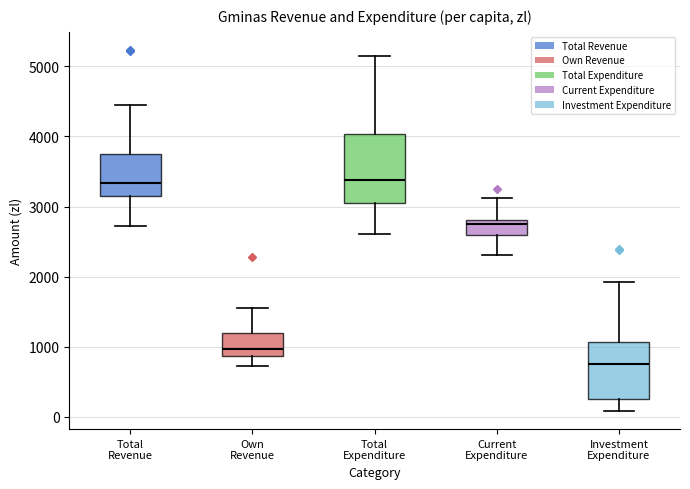

Where does the lower whisker of the box for Total Expenditure end on the y-axis? The values are not printed on the chart, so give them approximately, as read against the axis.

2600